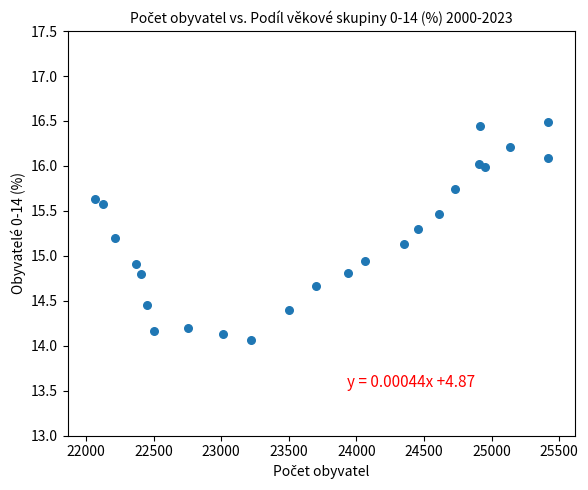

What is the range of X values (max minus min)?

3351.0